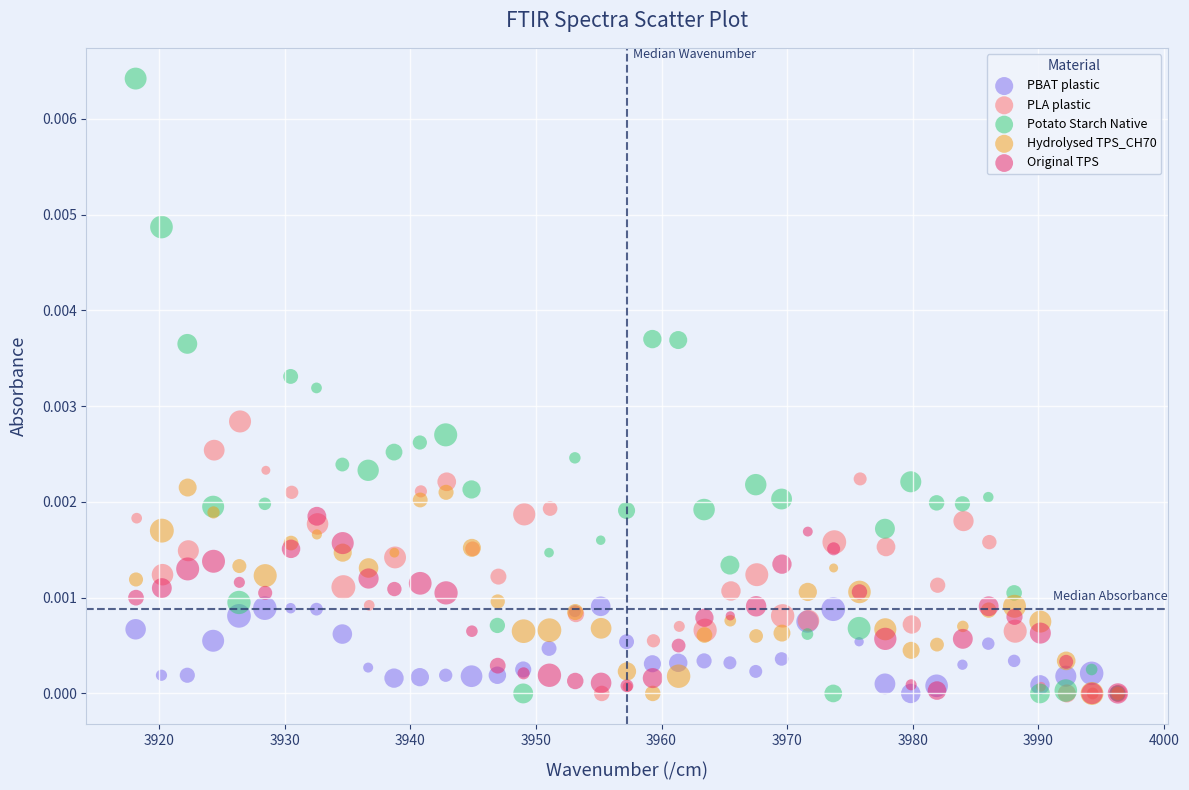

Which series contains the highest Y value?

Potato Starch Native